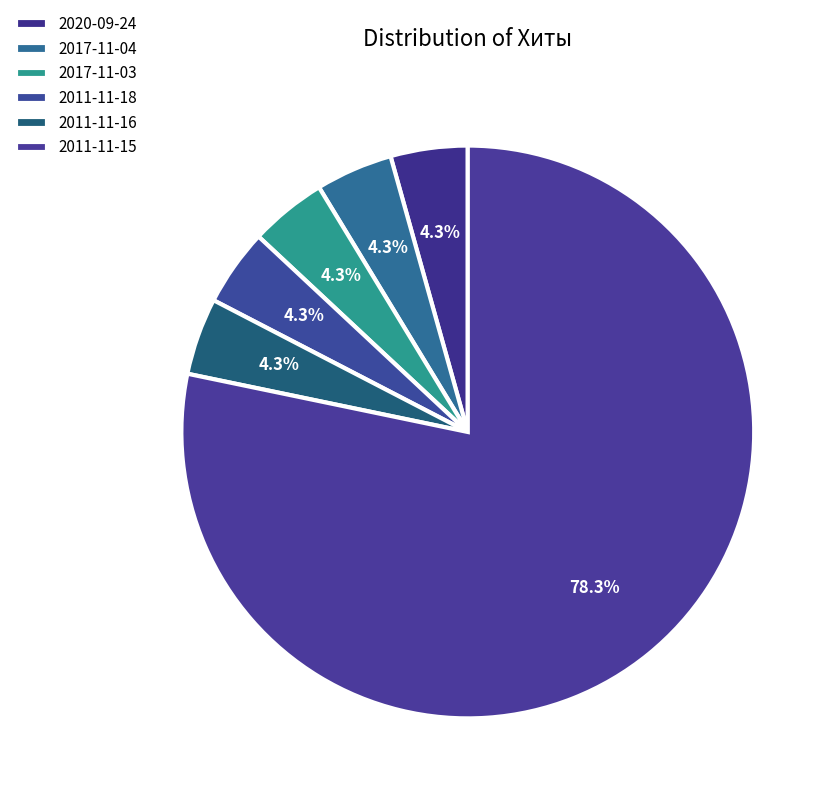

Do 2017-11-04 and 2011-11-16 together represent more than half of the pie?

No